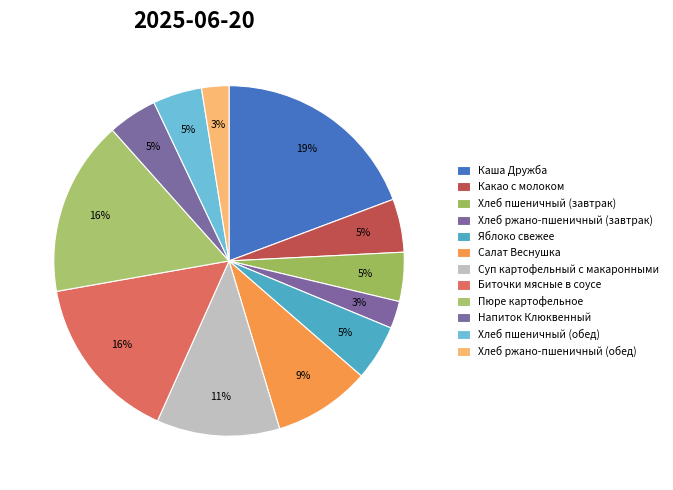

Approximately how many times larger is the value at Салат Веснушка compared to Какао с молоком?

1.8